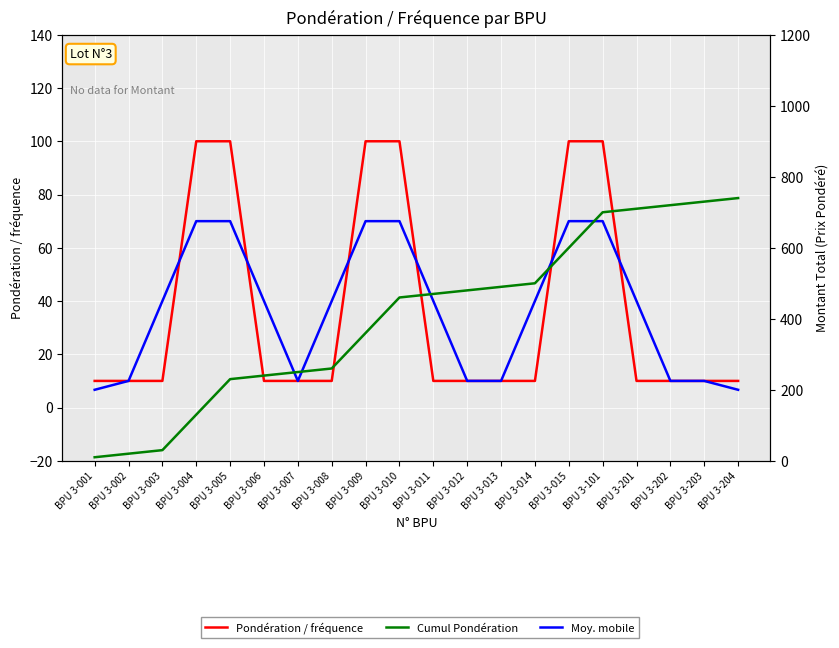

What are all the series names shown in the legend?

Pondération / fréquence, Moy. mobile, Cumul Pondération